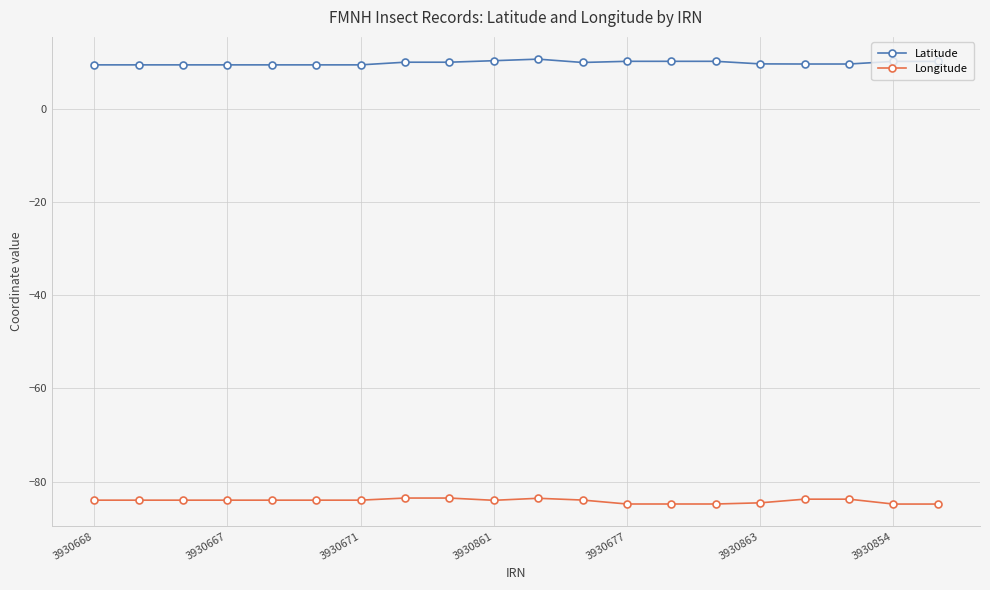

What is the minimum value for Latitude?

9.5